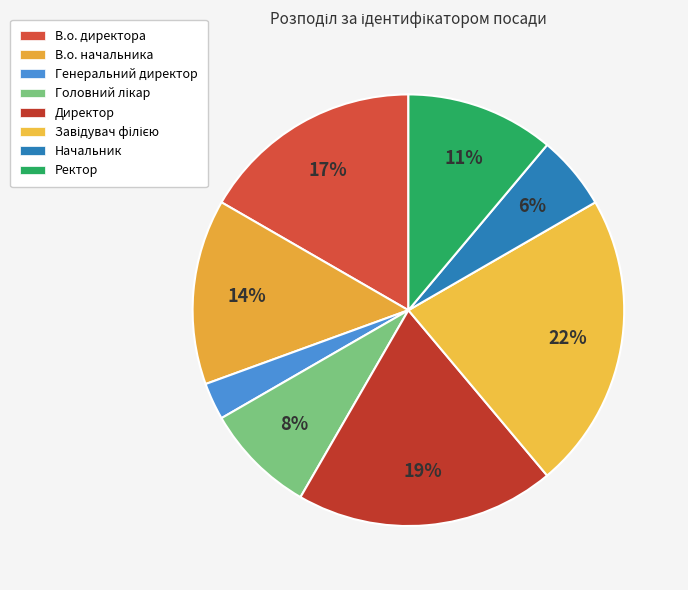

To the nearest percent, what portion does В.о. начальника represent?

14%